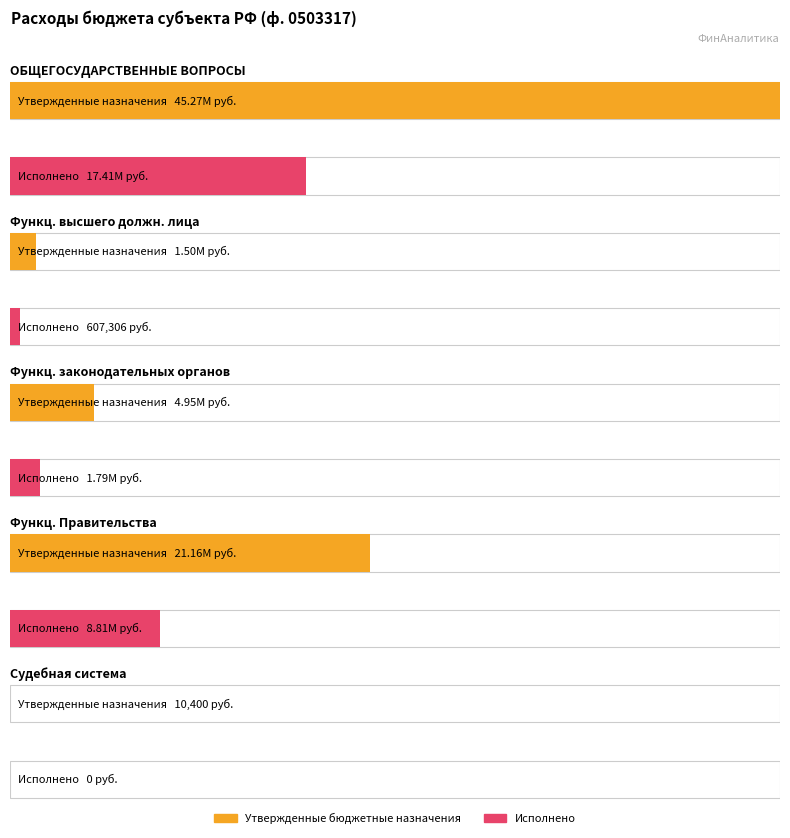

What is the sum of the Исполнено values at Функционирование Правительства and ОБЩЕГОСУДАРСТВЕННЫЕ ВОПРОСЫ?

26217995.1